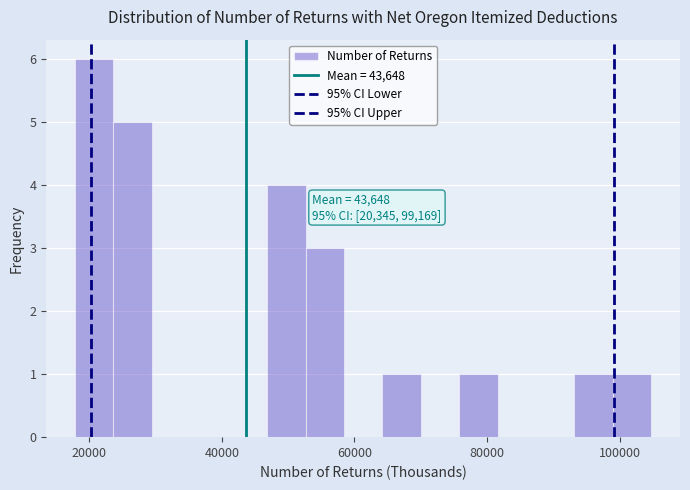

Around what value on the x-axis is the tallest bar? Give the approximate position of its centre, as read against the axis.

20000